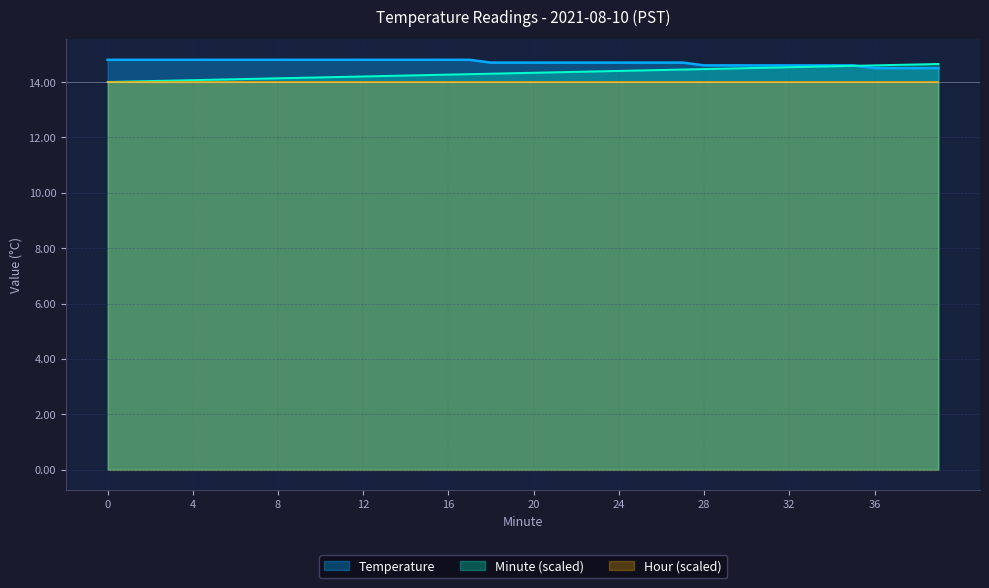

What is the spread (max minus min) of values at 17?

0.5